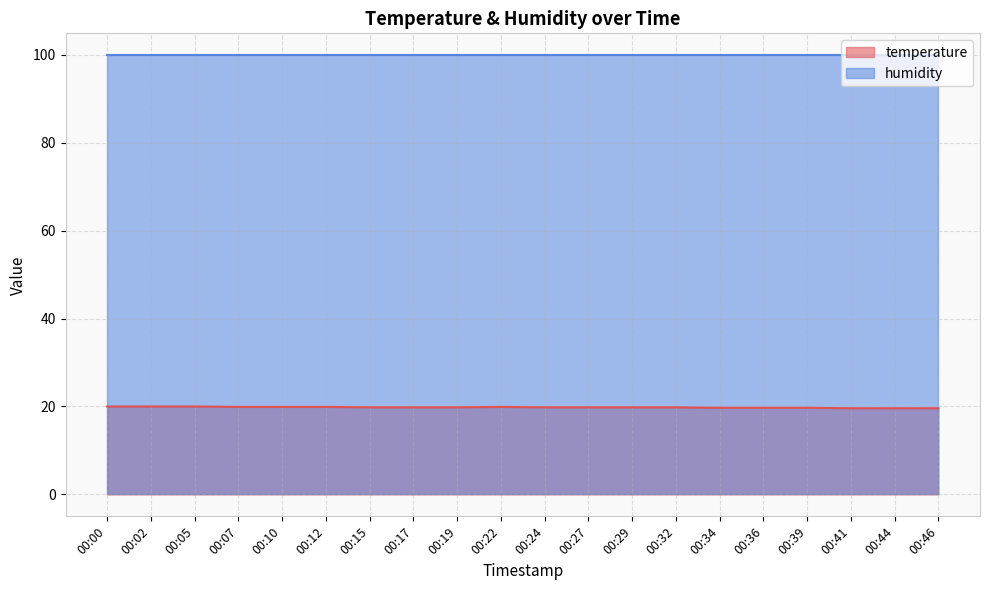

What is the difference between the values at 00:00 and 00:12?

0.1